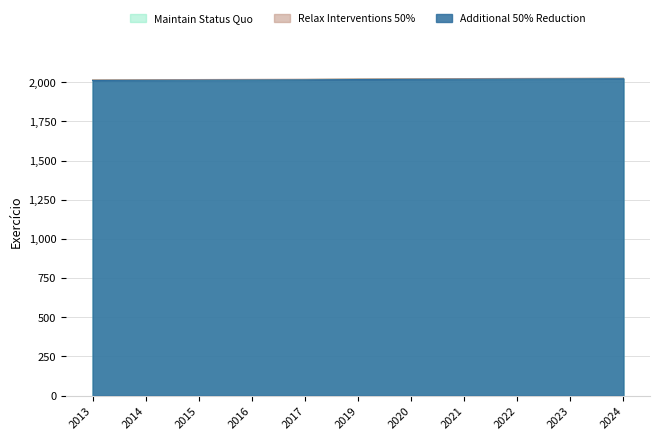

True or false: Maintain Status Quo has a value of 3028 at 2017.

False